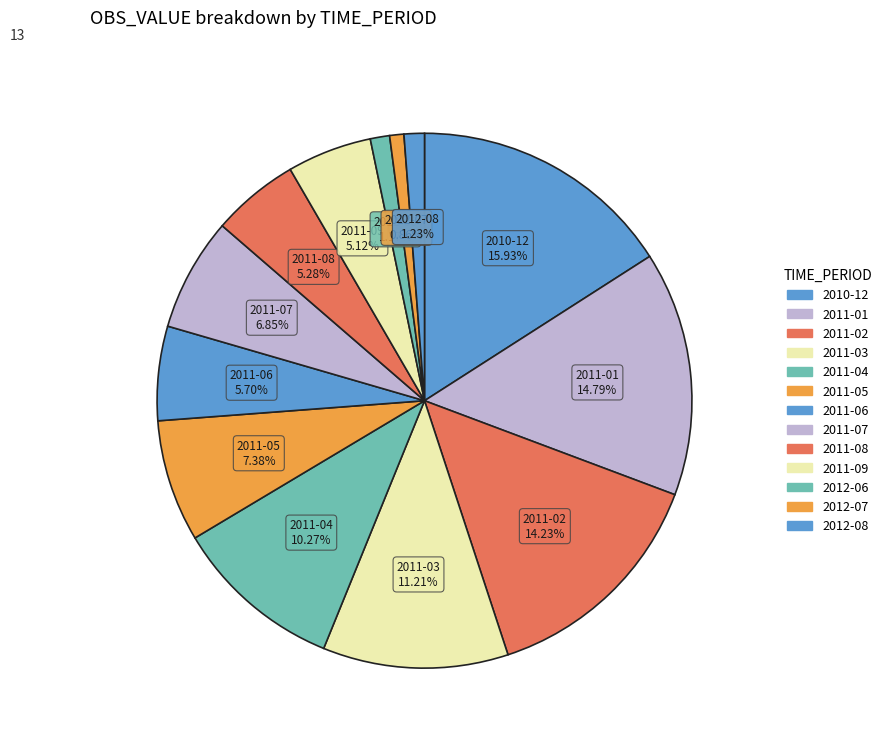

Count the number of slices in the pie.

13